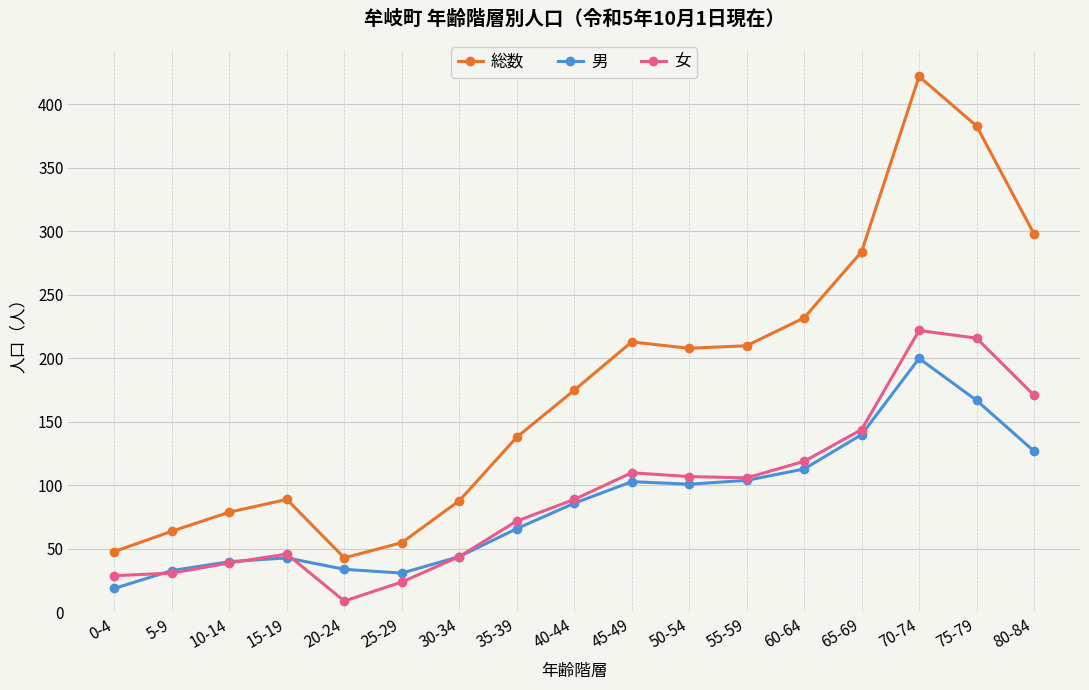

Which series changed the most between 0-4 and 75-79?

総数